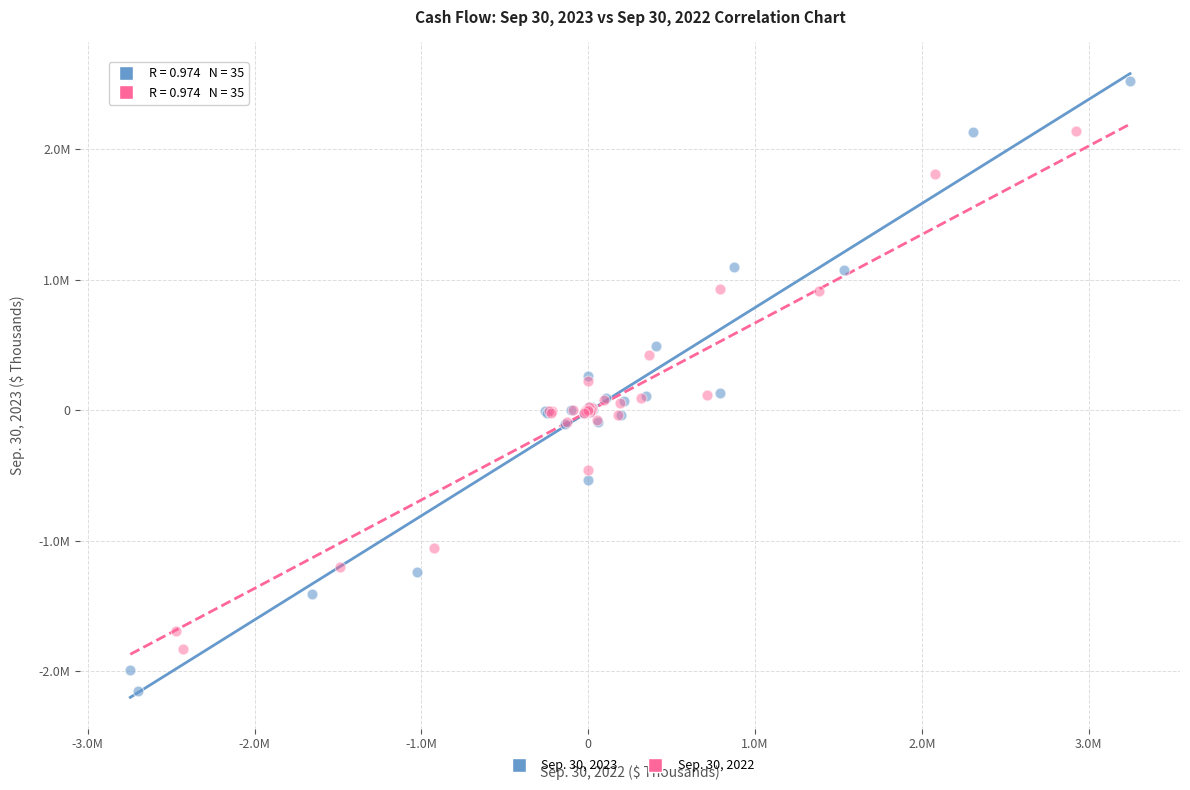

Which series contains the lowest Y value?

Sep. 30, 2023